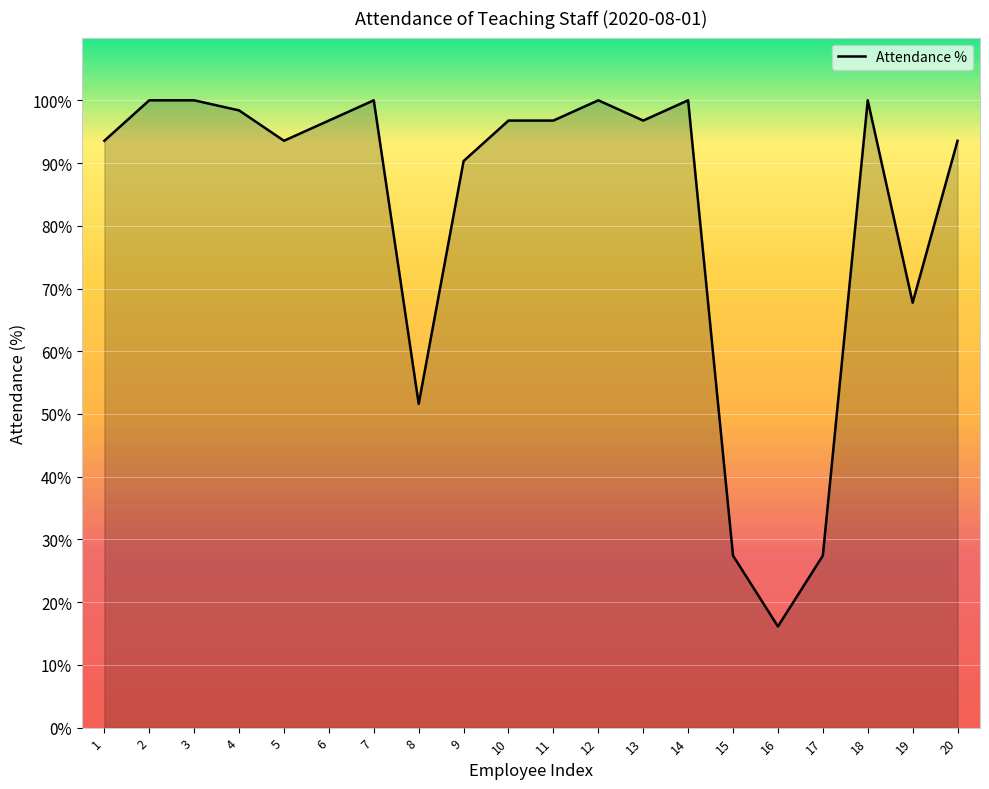

What is the smallest value displayed?

16.1